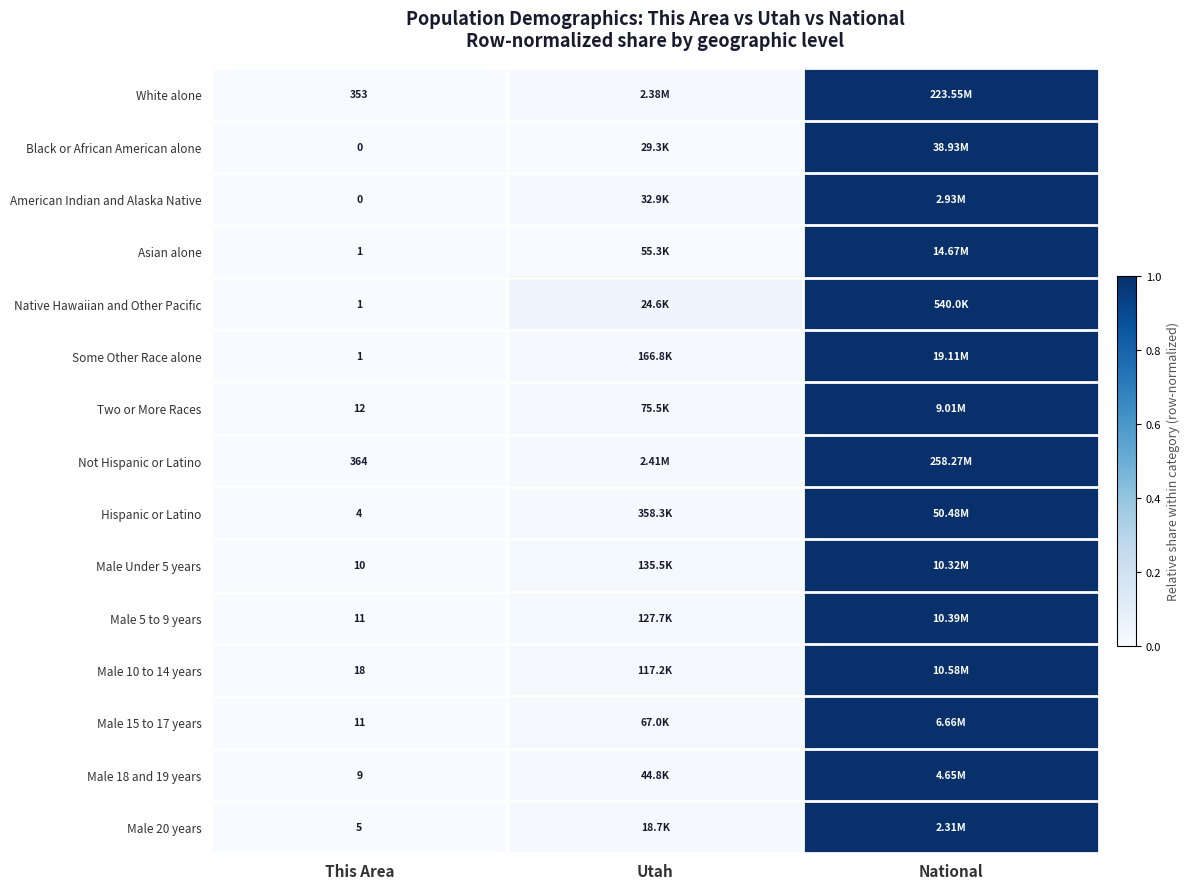

At which category is the sum across all series the highest?

National